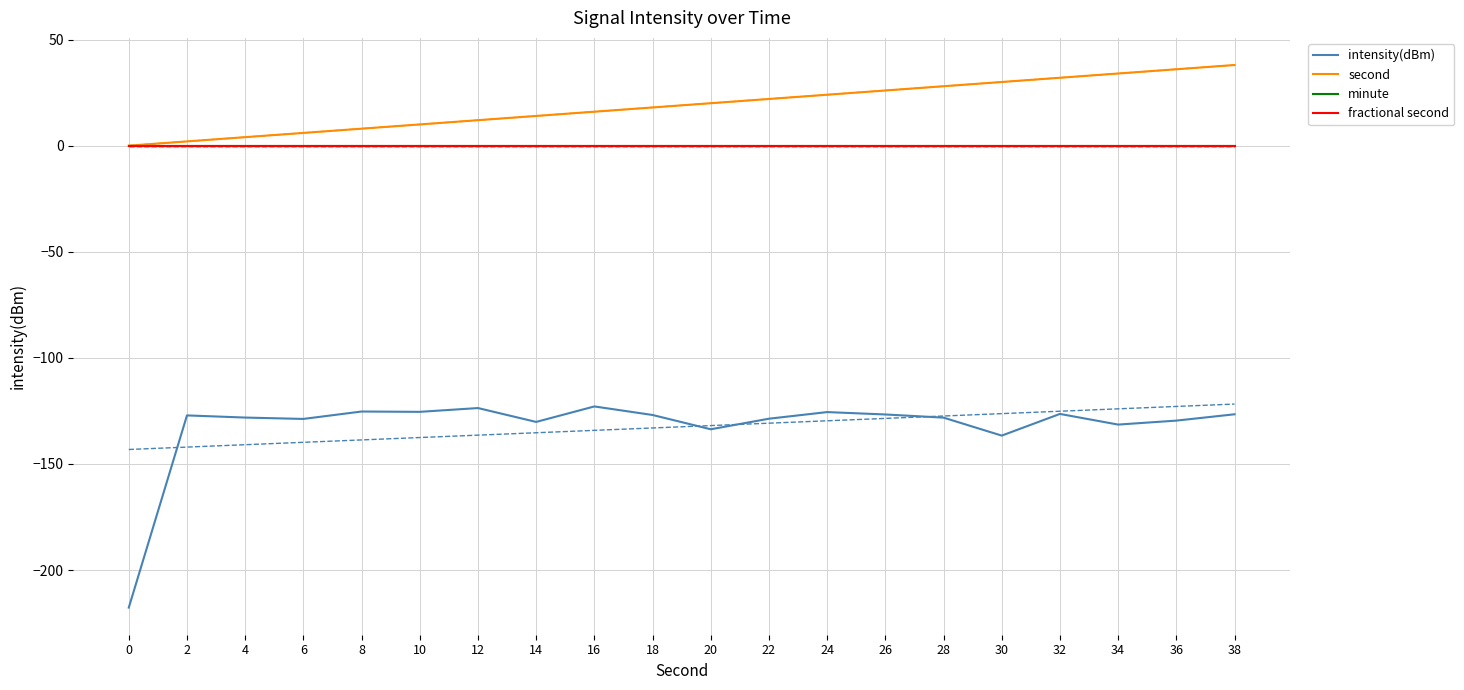

What value does the intensity(dBm) series have at 4?

-128.2